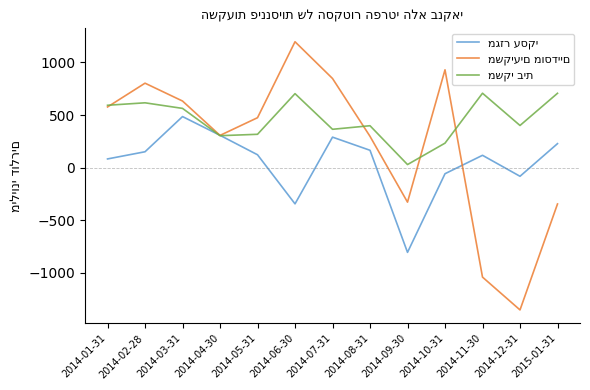

What is the spread (max minus min) of values at 2014-07-31?

557.6